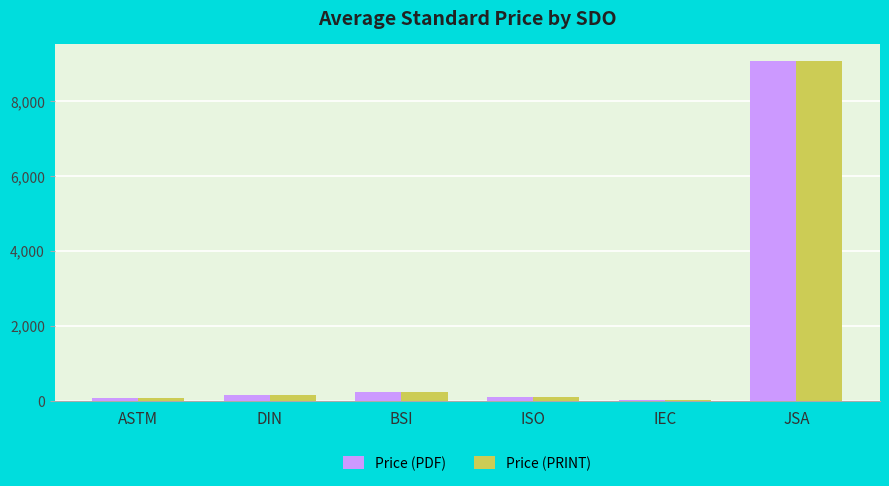

What is the sum of the Price (PDF) values at DIN and IEC?

153.8